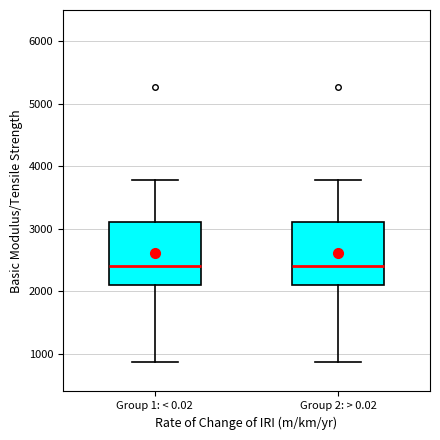

Reading left to right, read every box against the y-axis: the position of its median line, the range the box covers, and the ends of its whiskers. The values are not printed on the chart, so give them approximately, as read against the axis.

Group 1: < 0.02: median 2400, box 2100 to 3100, whiskers 900 to 3800
Group 2: > 0.02: median 2400, box 2100 to 3100, whiskers 900 to 3800